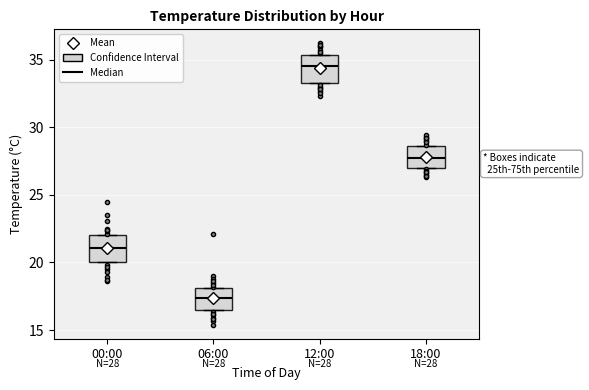

Which box has the lowest median line?

06:00